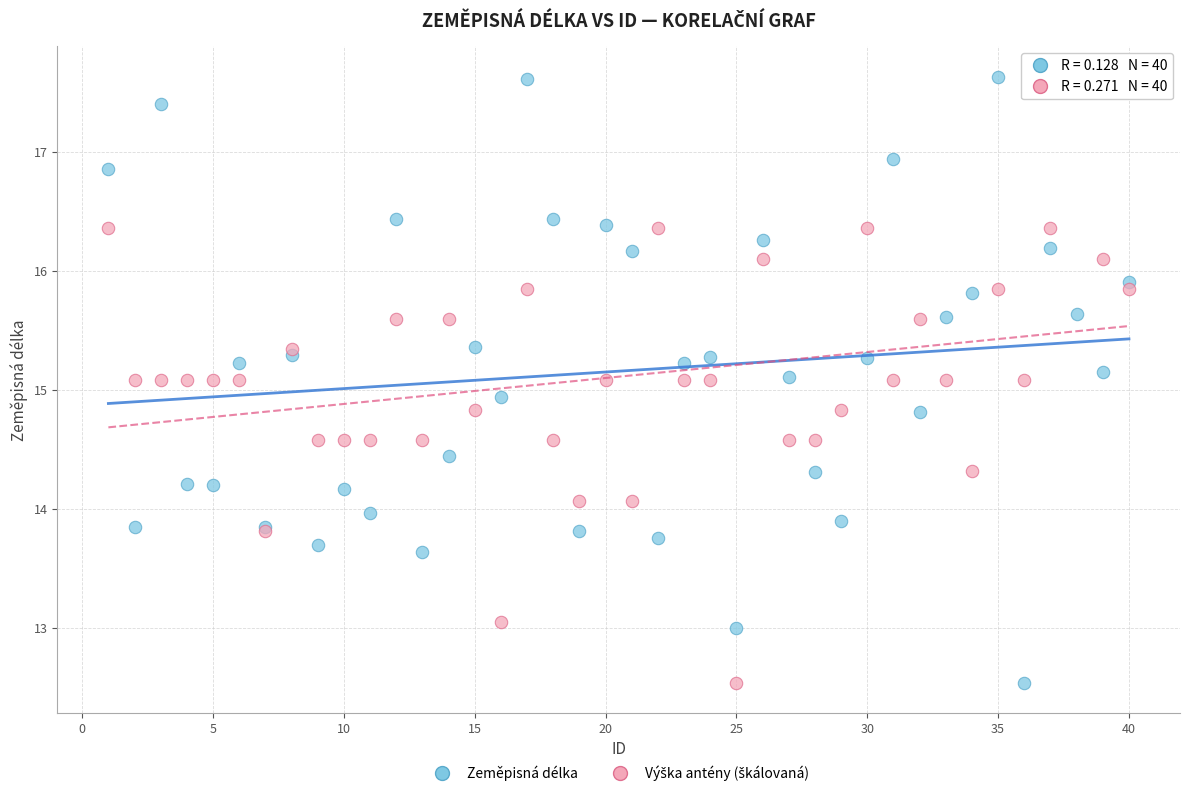

What is the X range (max minus min) for the scatter plot?

39.0